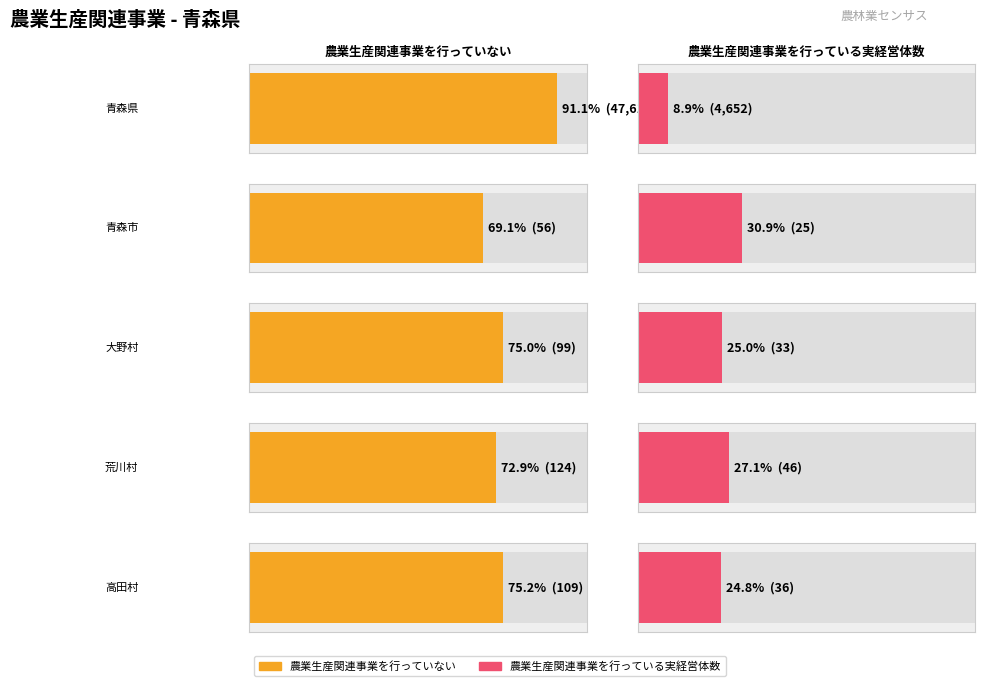

At 青森市, list the series in order from largest to smallest.

農業生産関連事業を行っていない, 農業生産関連事業を行っている実経営体数